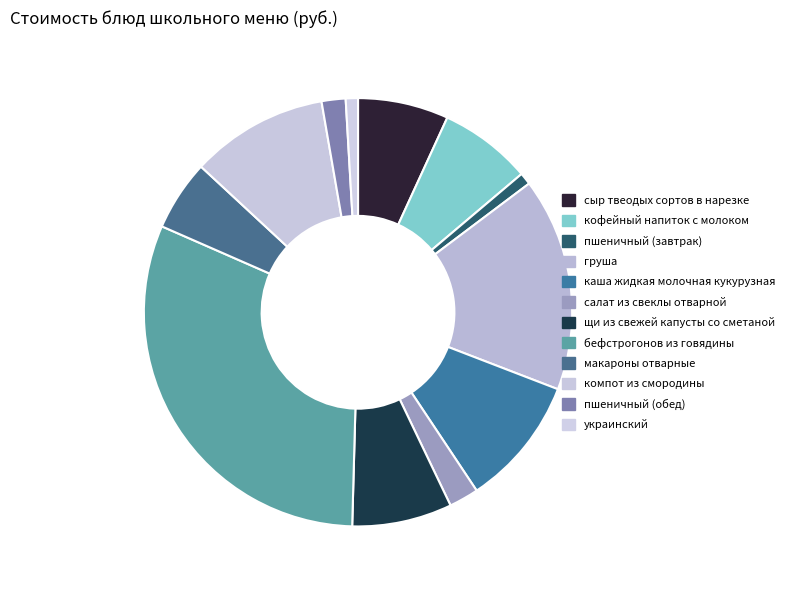

What is the change in value from каша жидкая молочная кукурузная to салат из свеклы отварной?

-16.9